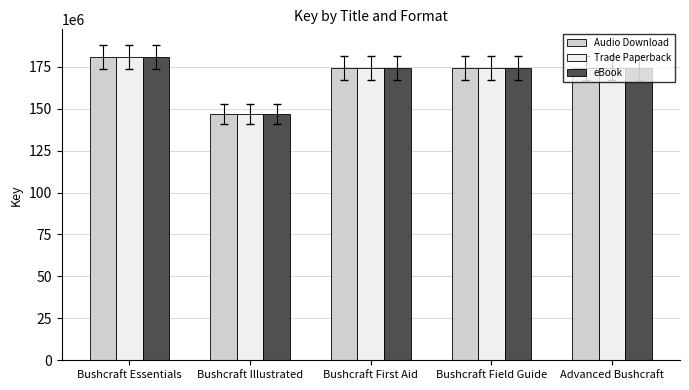

True or false: Trade Paperback has a value of 174355445 at Bushcraft Field Guide.

True